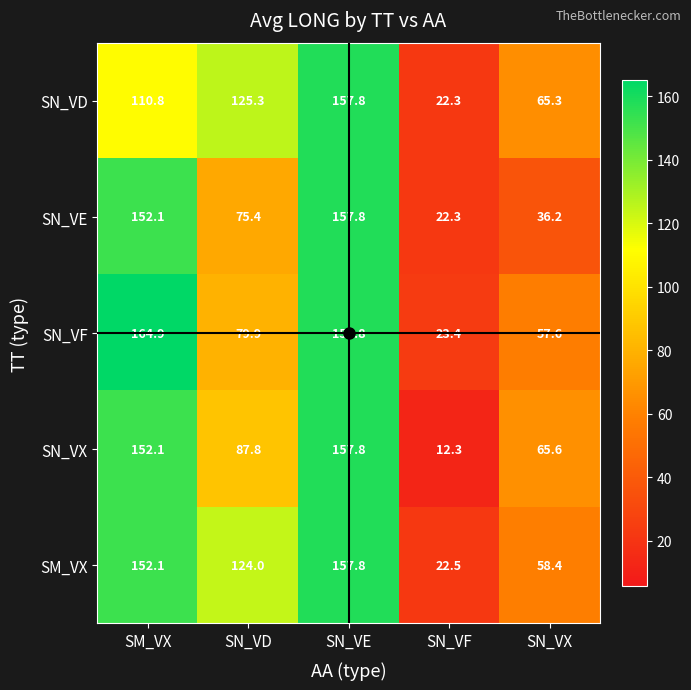

At which category does the chart reach its peak across all series?

SM_VX